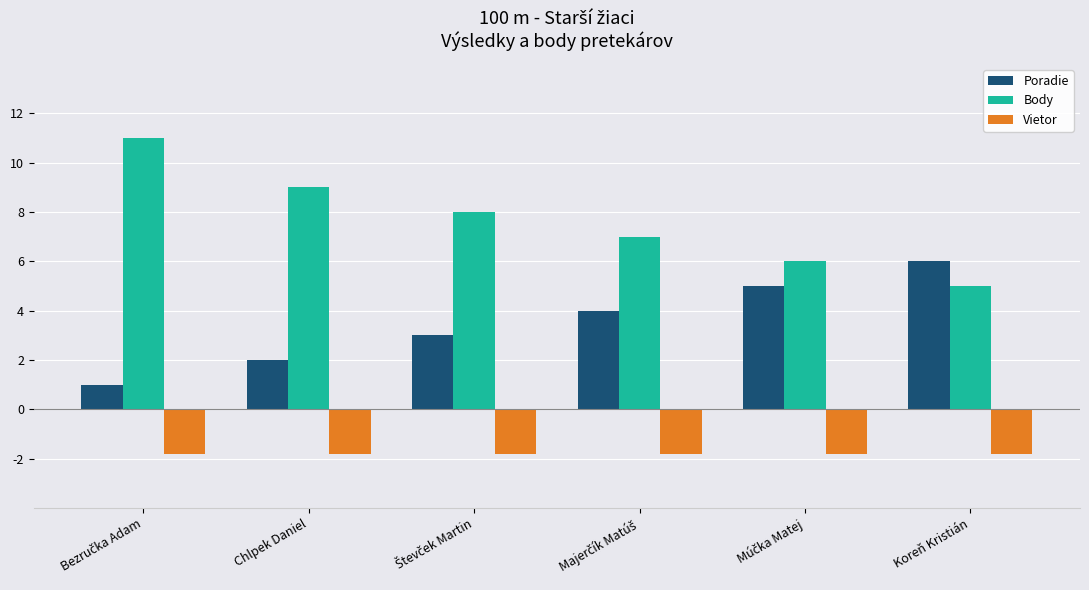

What is the lowest value of the Vietor series?

-1.8